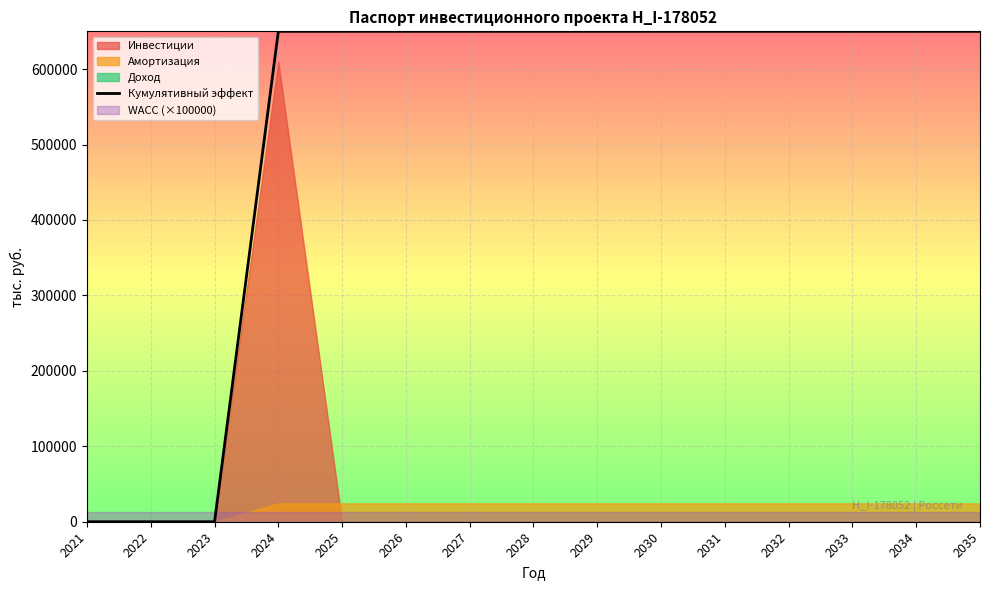

The value of Кумулятивный эффект at 2023 is 395466. True or false?

False